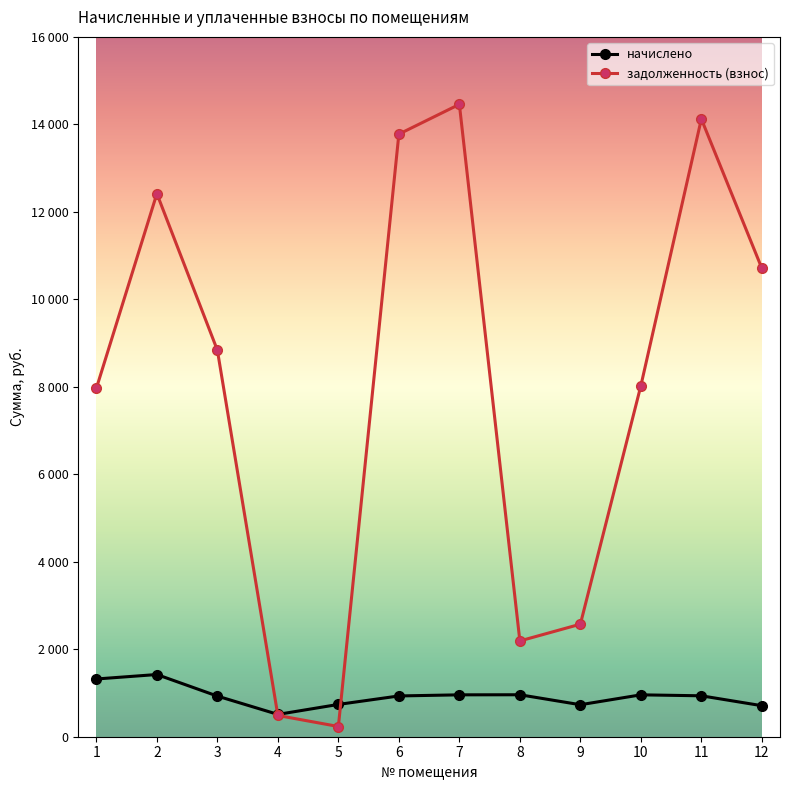

How many interior local peaks does the задолженность (взнос) series have?

3